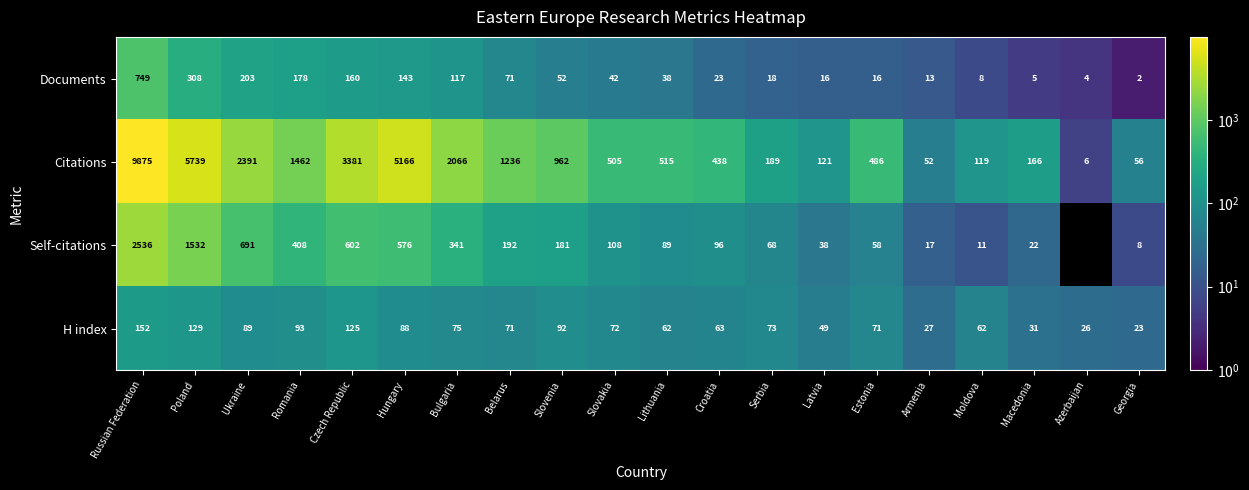

What is the sum of all Self-citations values?

7574